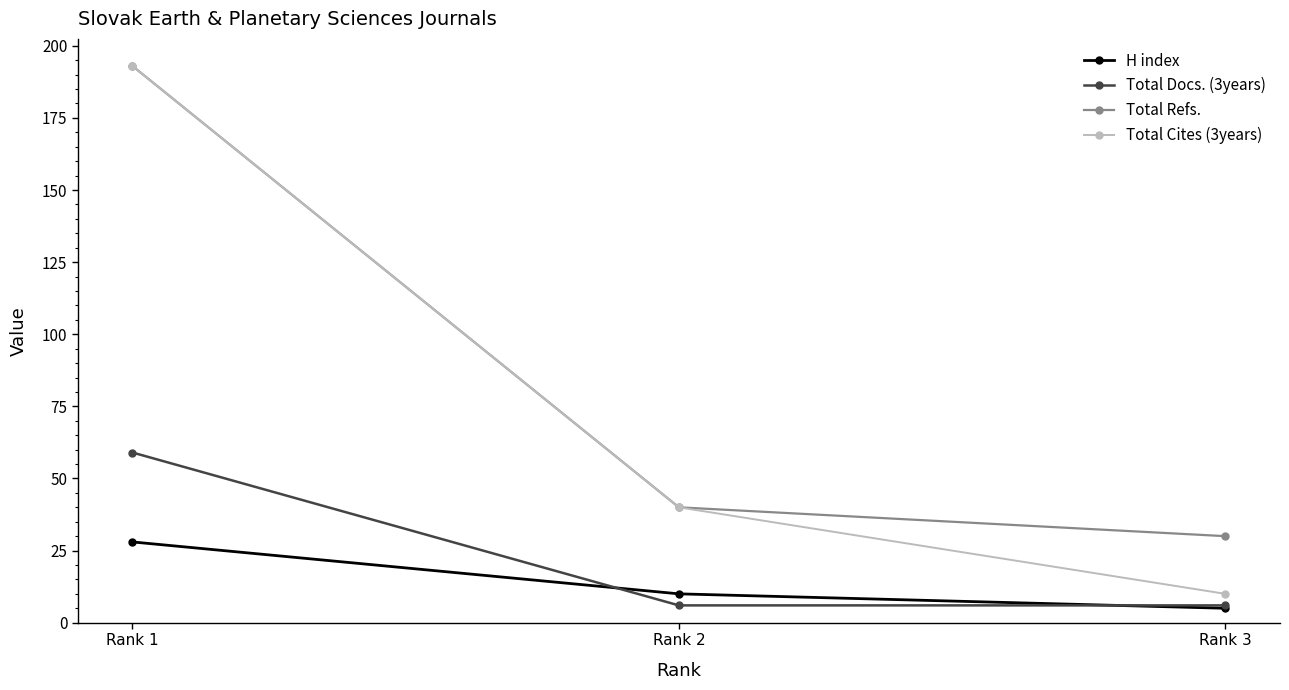

What is the value of the Total Refs. point at the 2nd from the left?

40